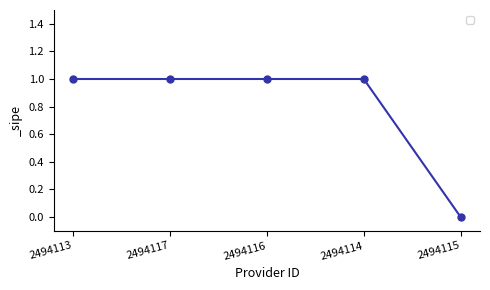

True or false: the data shows 1 at 2494114.

True